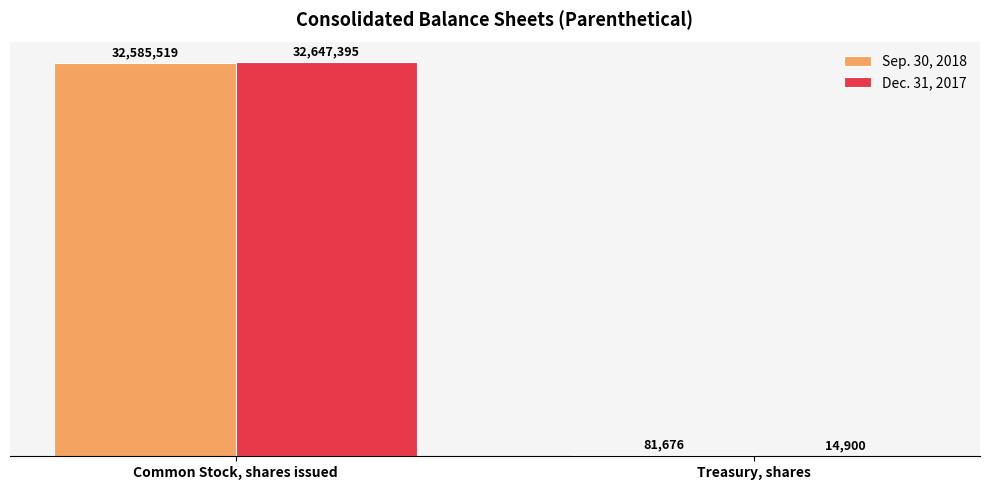

What are all the series names shown in the legend?

Sep. 30, 2018, Dec. 31, 2017